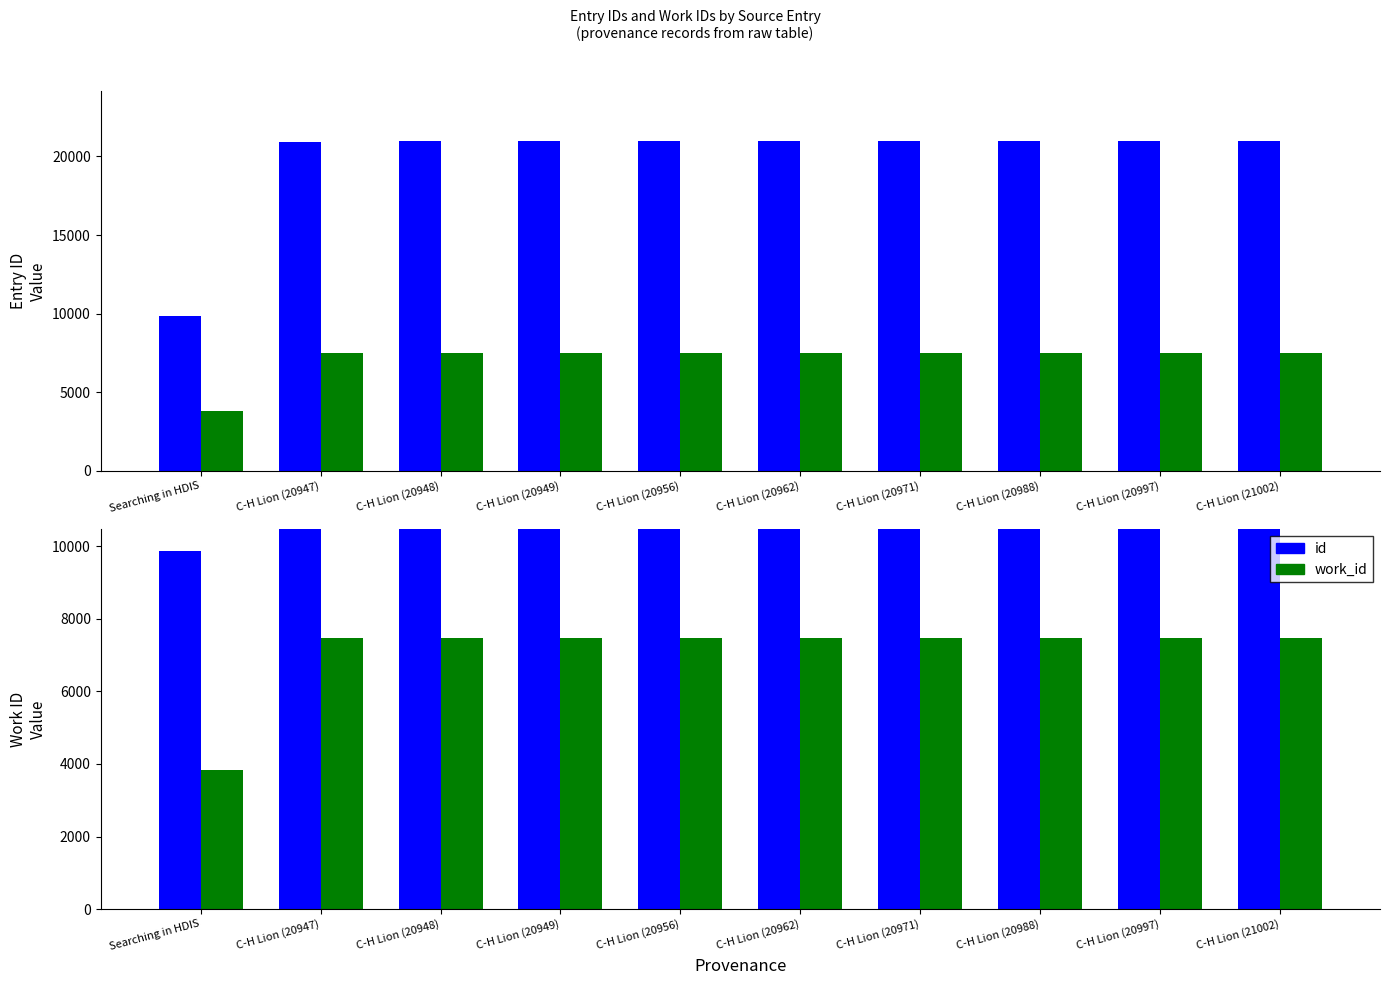

Reading right to left, extract all data points from this chart.

id: 21002	20997	20988	20971	20962	20956	20949	20948	20947	9866
work_id: 7476	7476	7476	7476	7476	7476	7476	7476	7476	3834